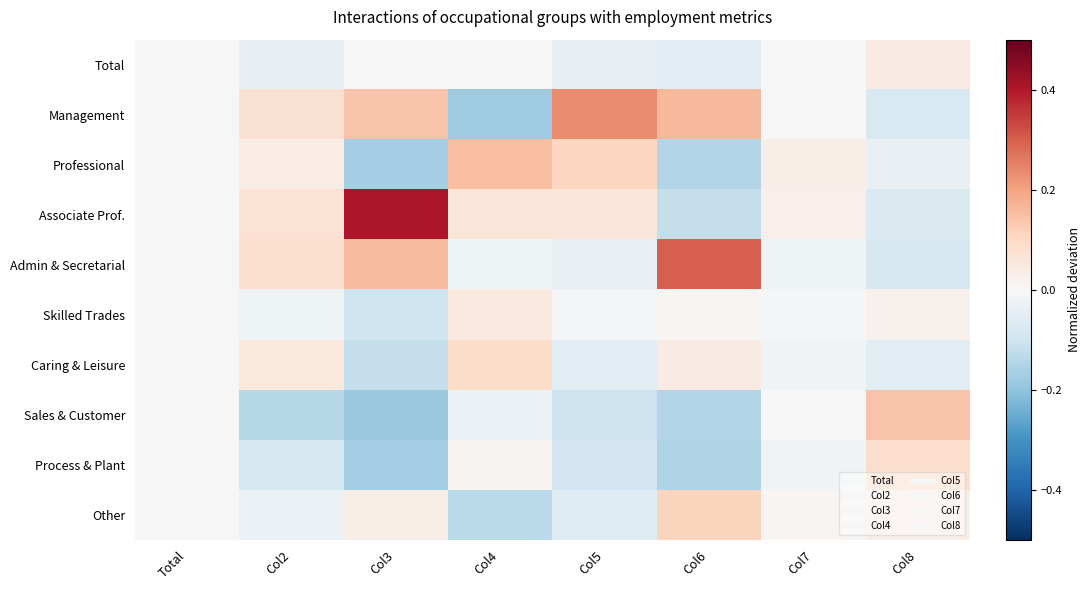

Which label corresponds to the smallest value in the chart?

Col3